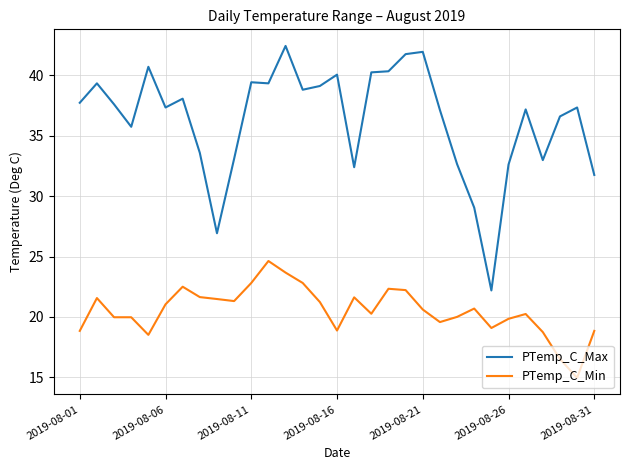

Rank the series by their maximum value, from lowest to highest.

PTemp_C_Min, PTemp_C_Max